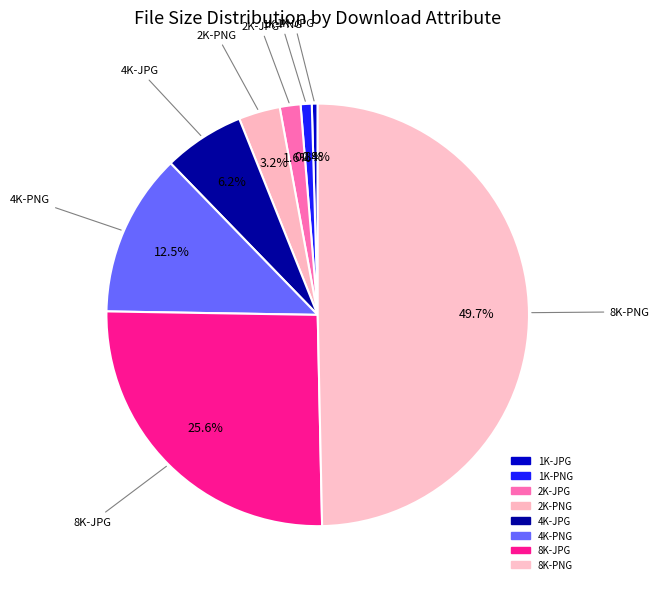

To the nearest percent, what portion does 2K-JPG represent?

2%